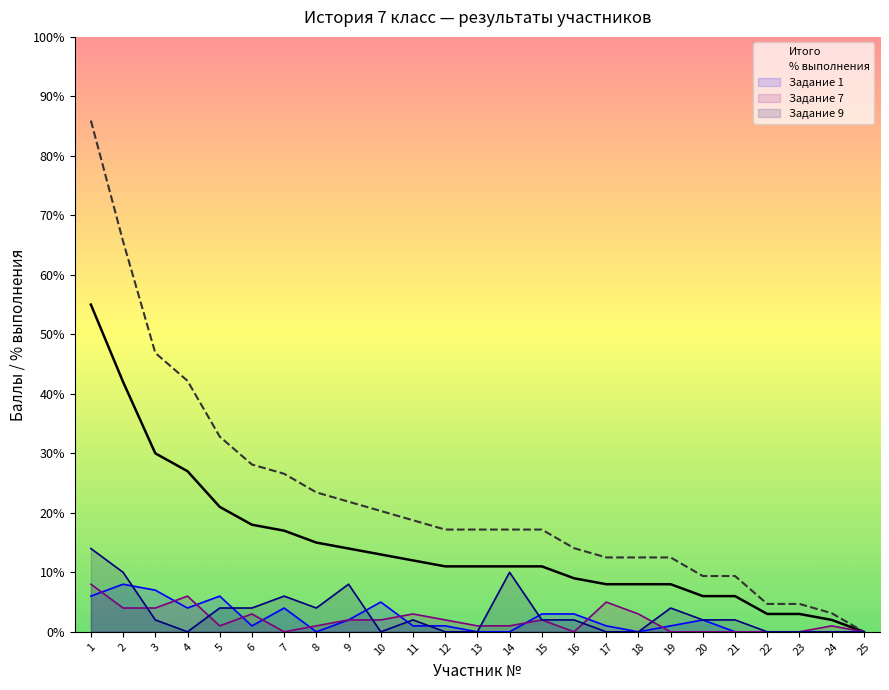

How many data points does each series have?

25